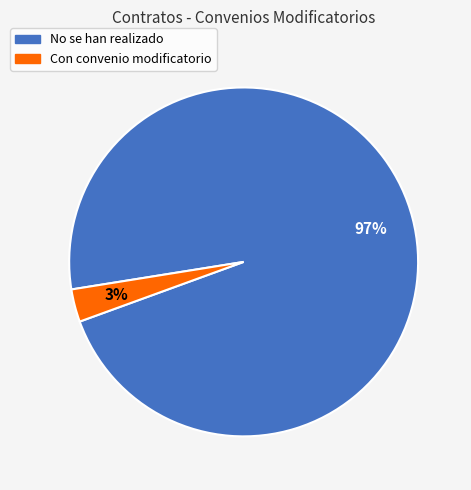

The Con convenio modificatorio slice represents 15% of the pie. True or false?

False